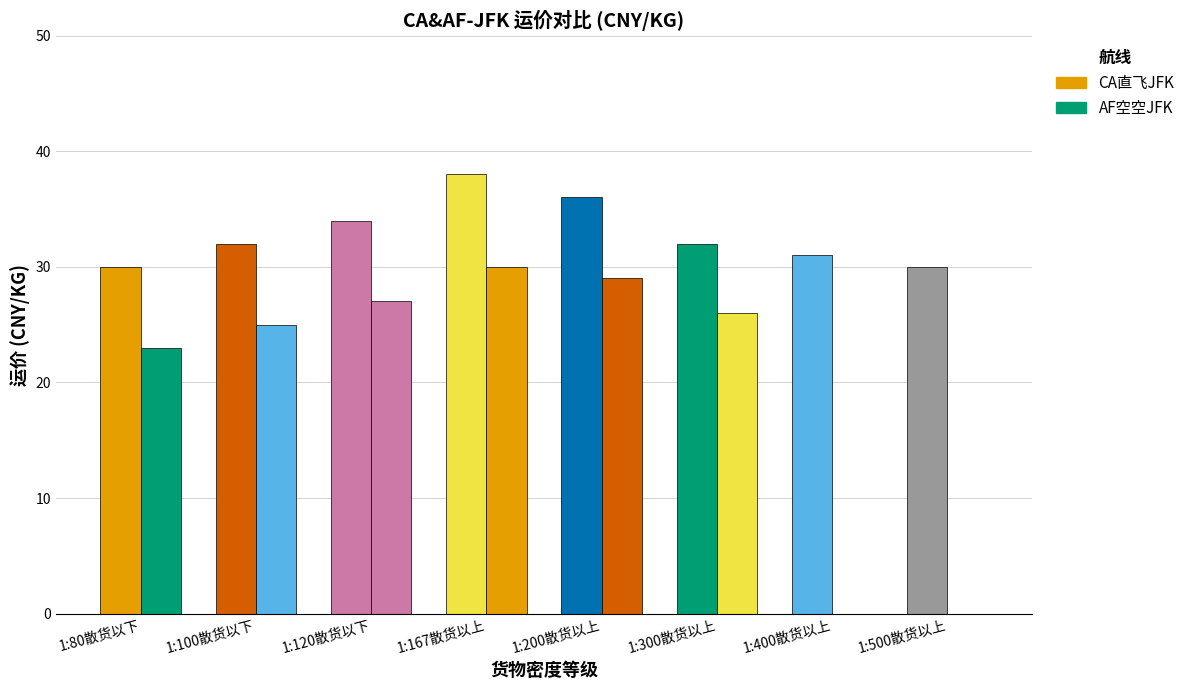

Does the chart contain stacked bars?

No